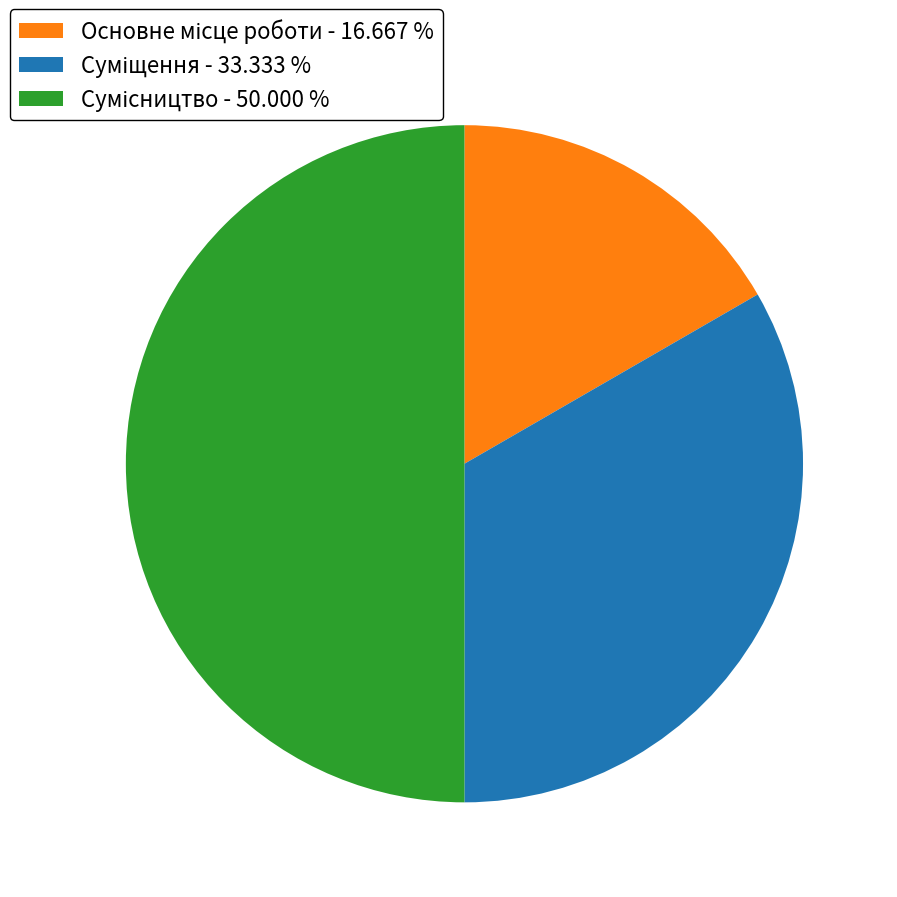

What is the largest slice in the pie chart?

Сумісництво